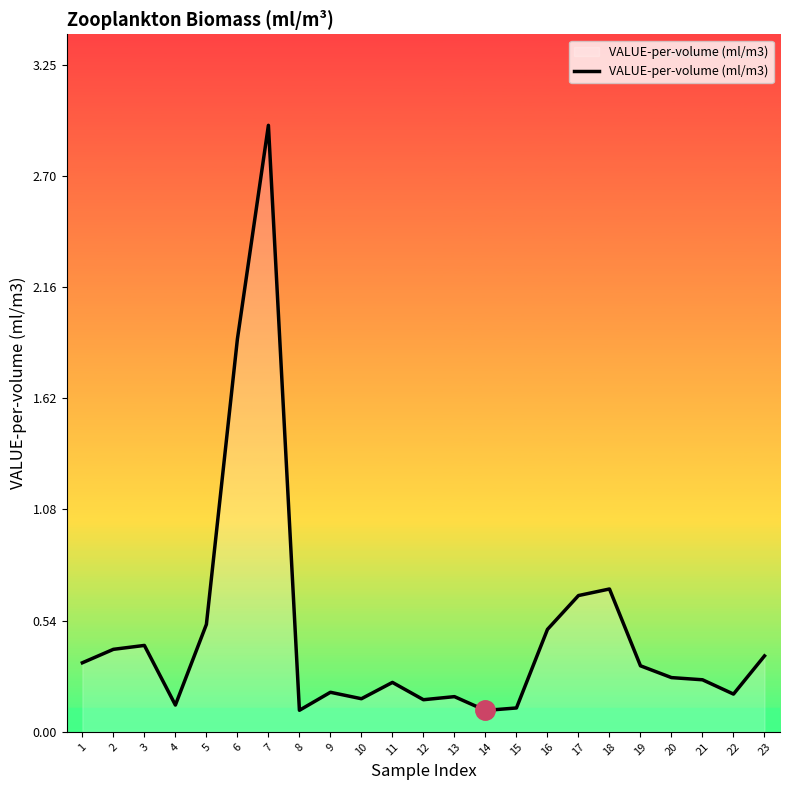

Which has a higher value, 11 or 12?

11